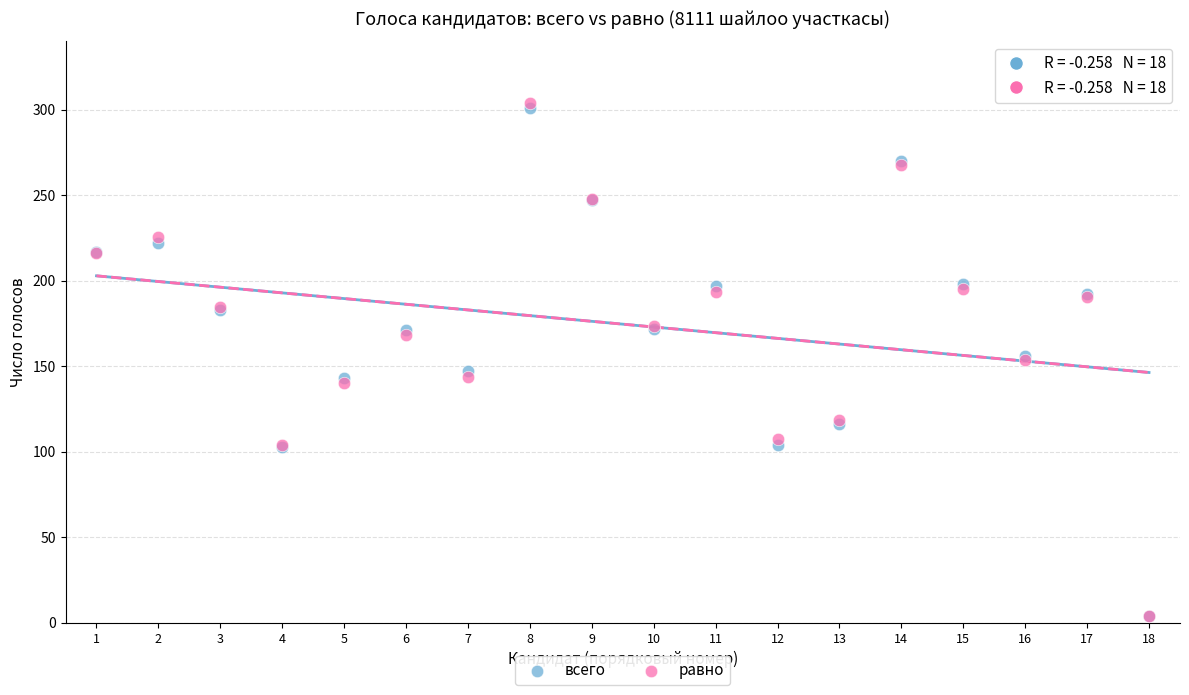

Which series has the largest Y range (max minus min)?

равно